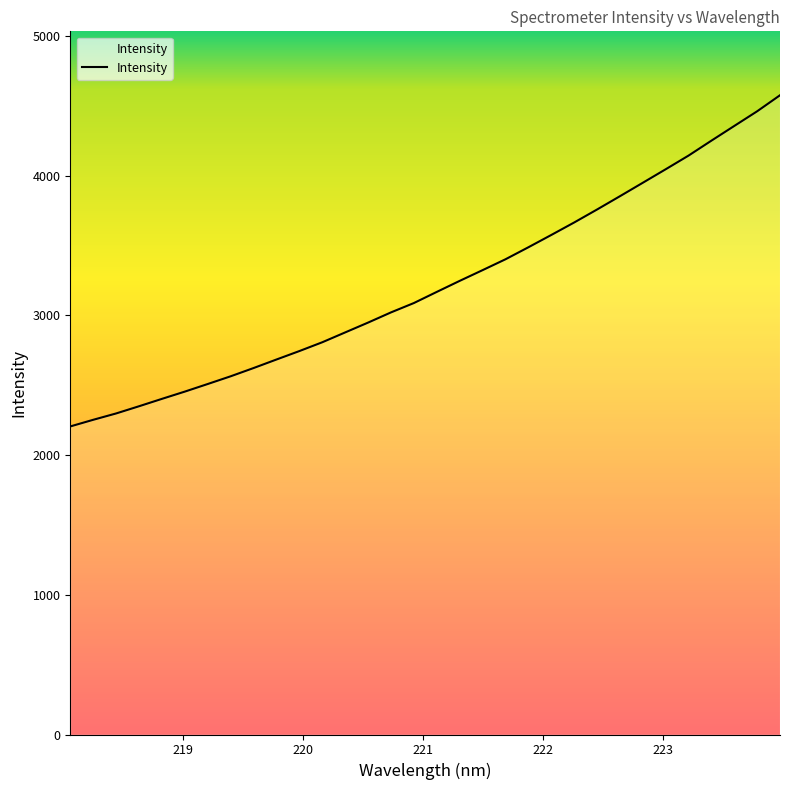

What is the greatest value displayed?

4574.9